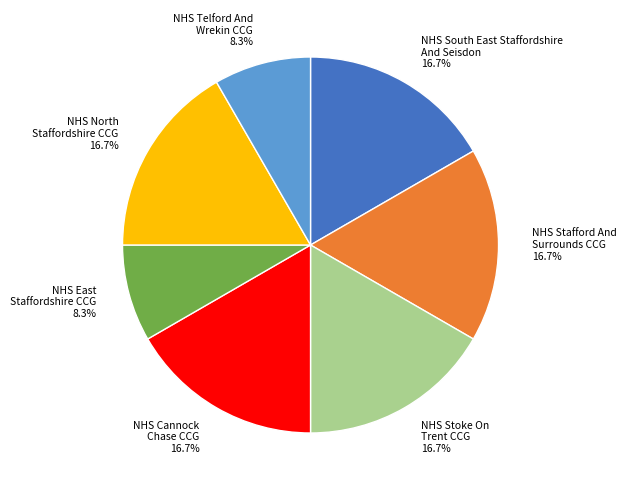

How many slices are in this pie chart?

7